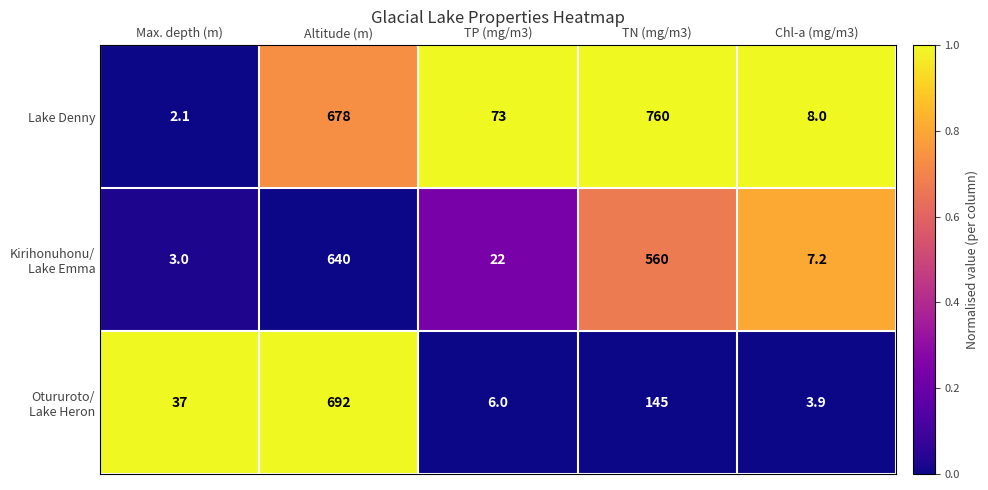

What is the difference between the maximum and minimum values in the Lake Denny series?

757.9